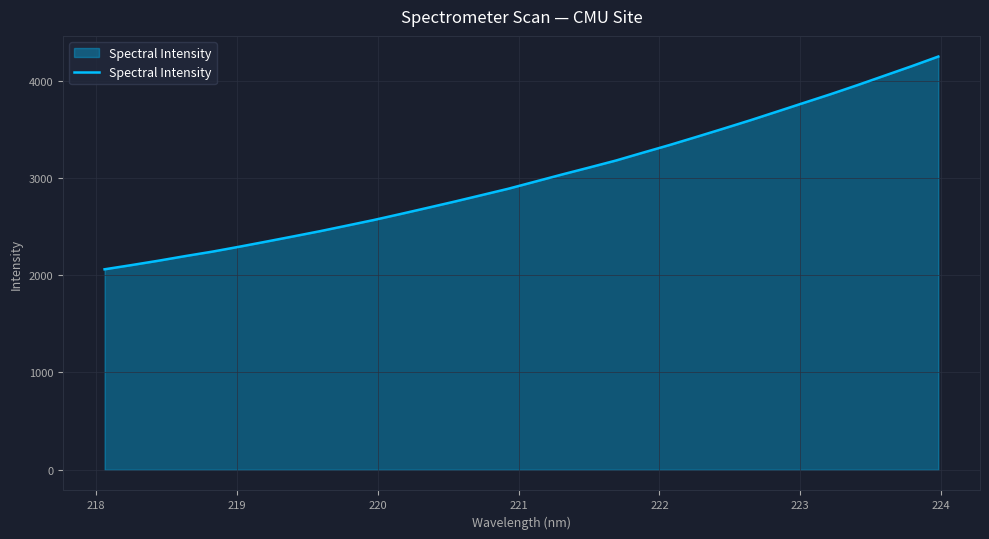

How many values are below 2961?

16